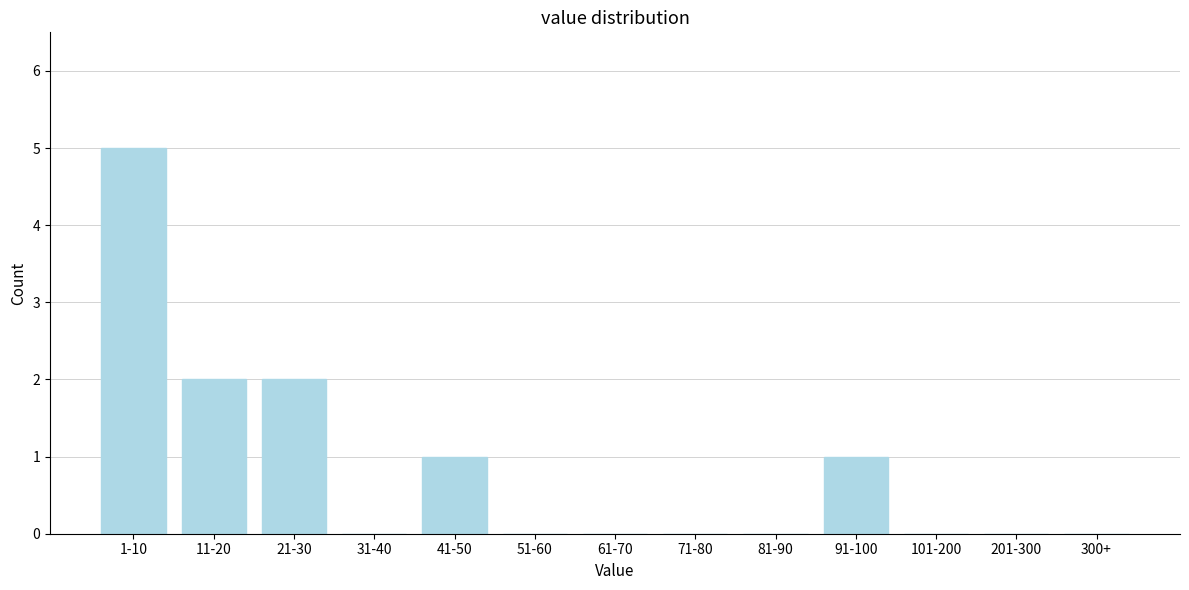

Reading right to left, transcribe all the data shown in this chart.

300+=0	201-300=0	101-200=0	91-100=1	81-90=0	71-80=0	61-70=0	51-60=0	41-50=1	31-40=0	21-30=2	11-20=2	1-10=5